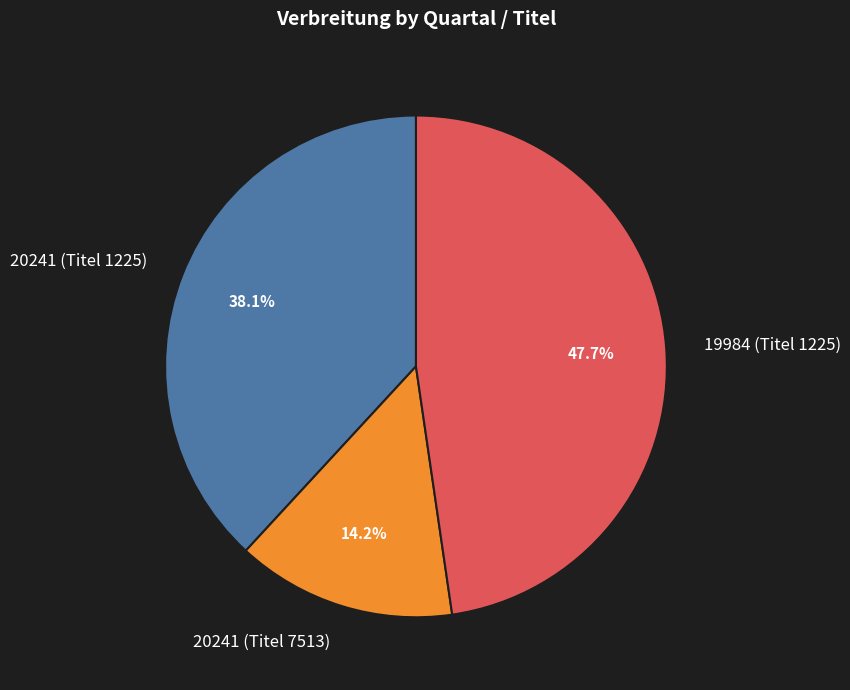

How many slices are in this pie chart?

3